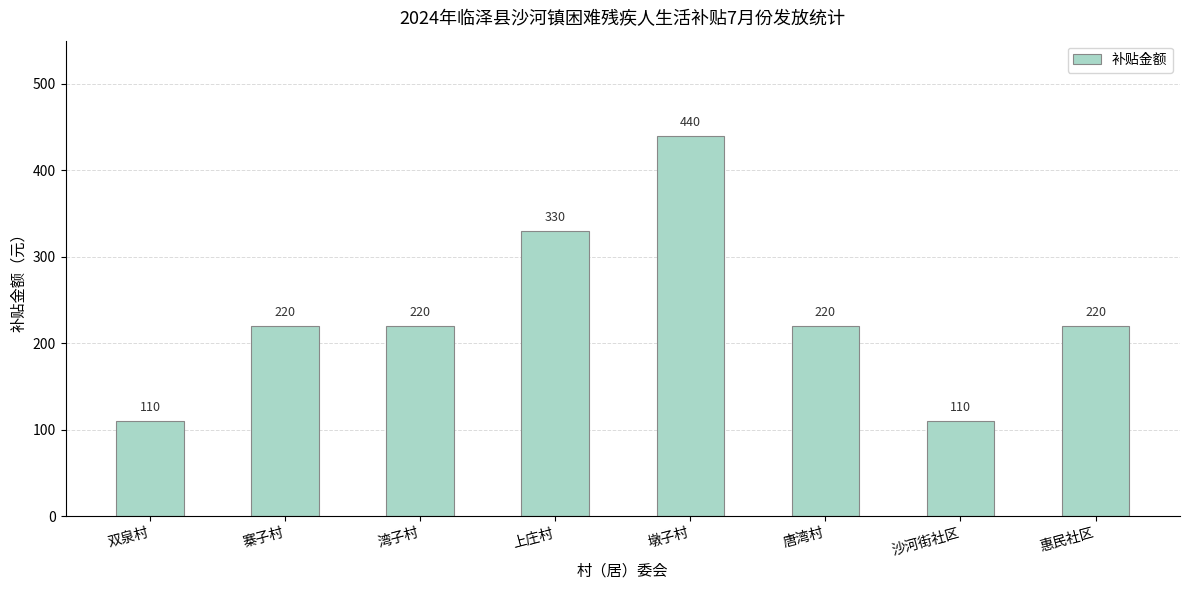

What is the change in value from 双泉村 to 墩子村?

+330